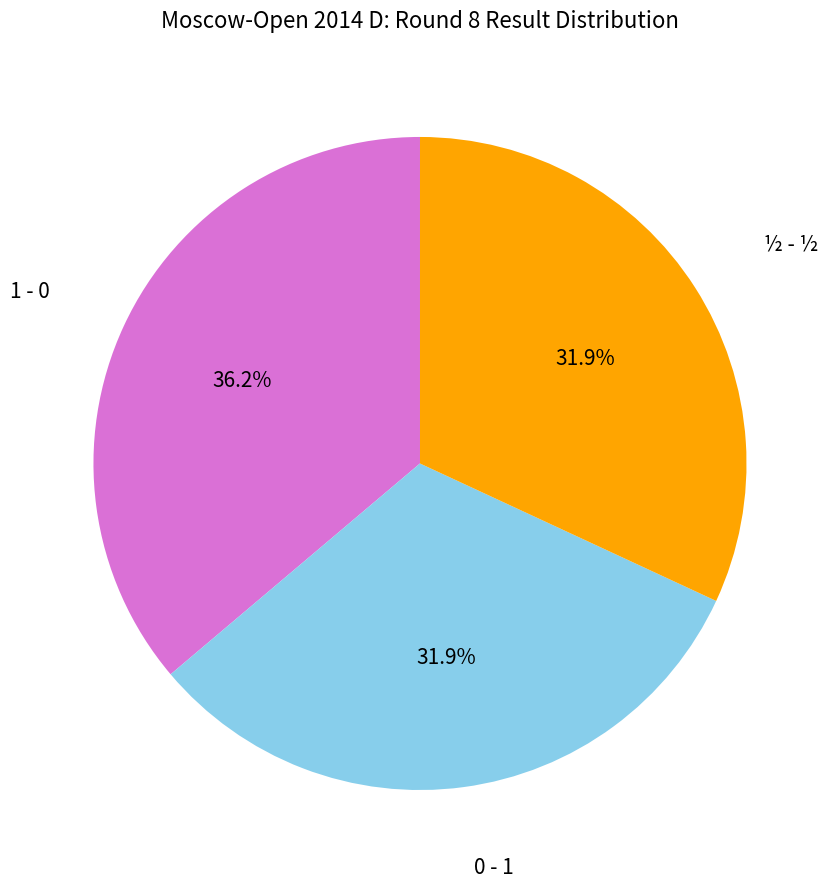

Is there a majority slice in this chart?

No